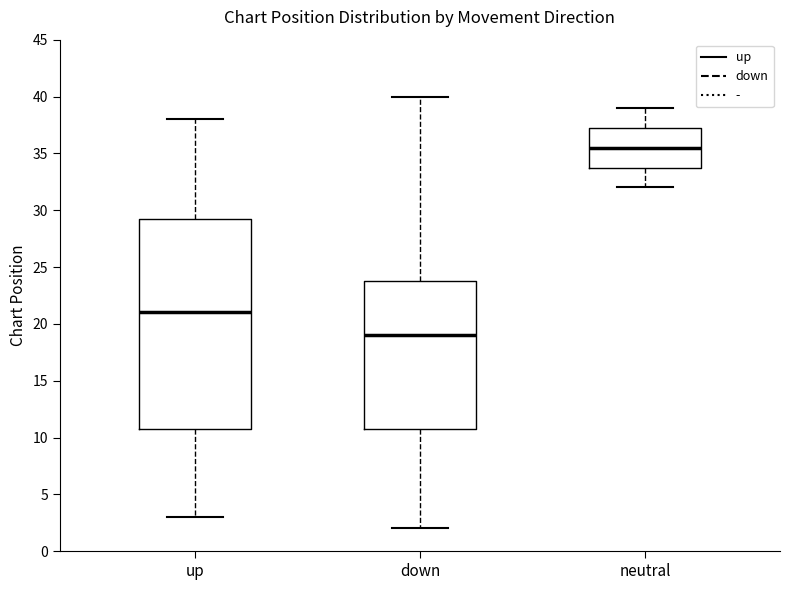

Which box is the tallest, from its lower edge to its upper edge?

up